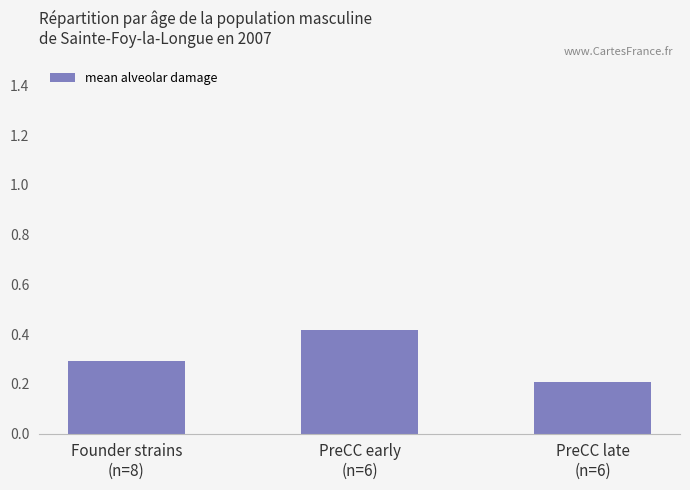

Count the number of data series in this chart.

1